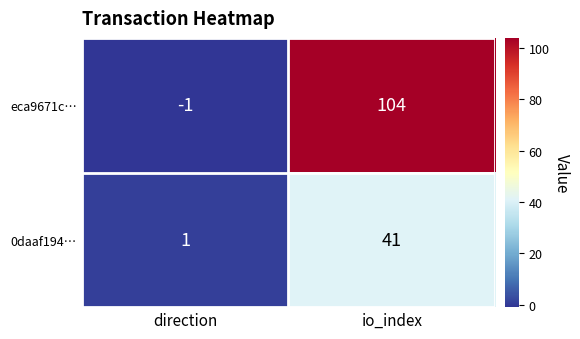

Rank the series by their maximum value, from lowest to highest.

0daaf194…, eca9671c…